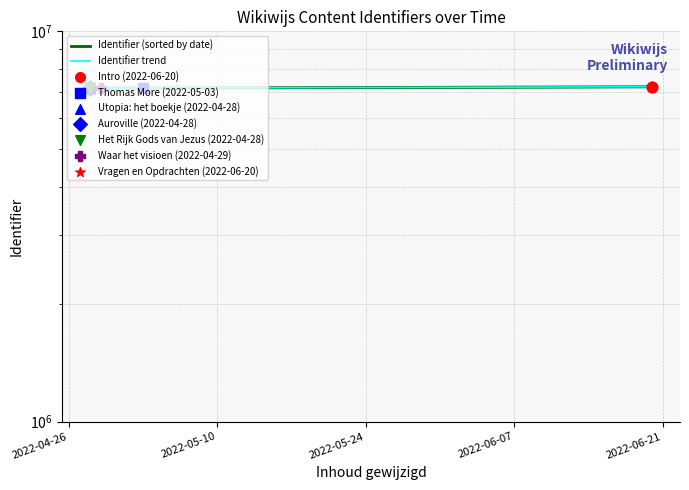

Which series reaches the minimum Y coordinate?

Identifier (sorted by date)